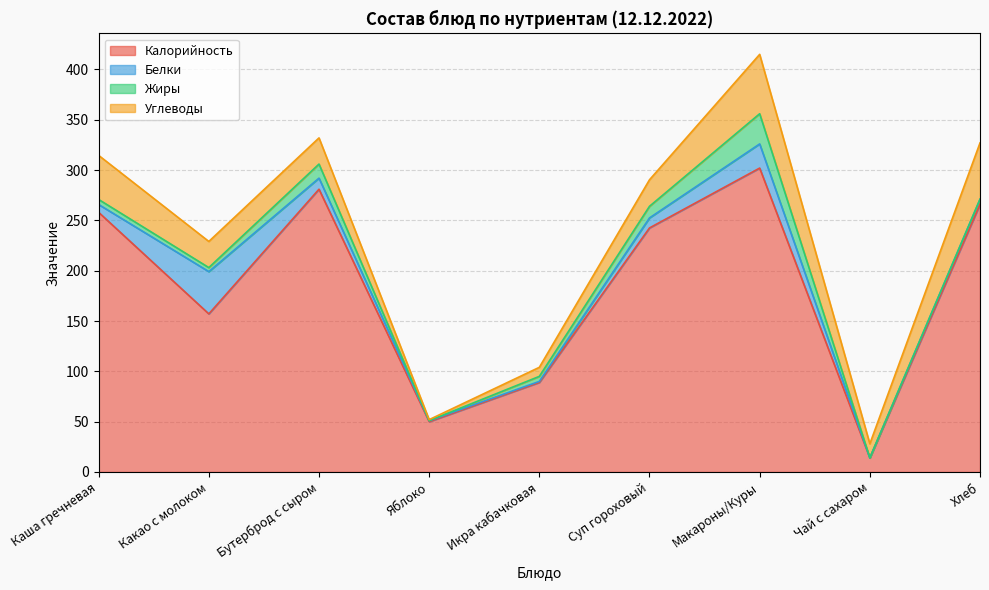

Rank the series by their maximum value, from highest to lowest.

Калорийность, Углеводы, Белки, Жиры